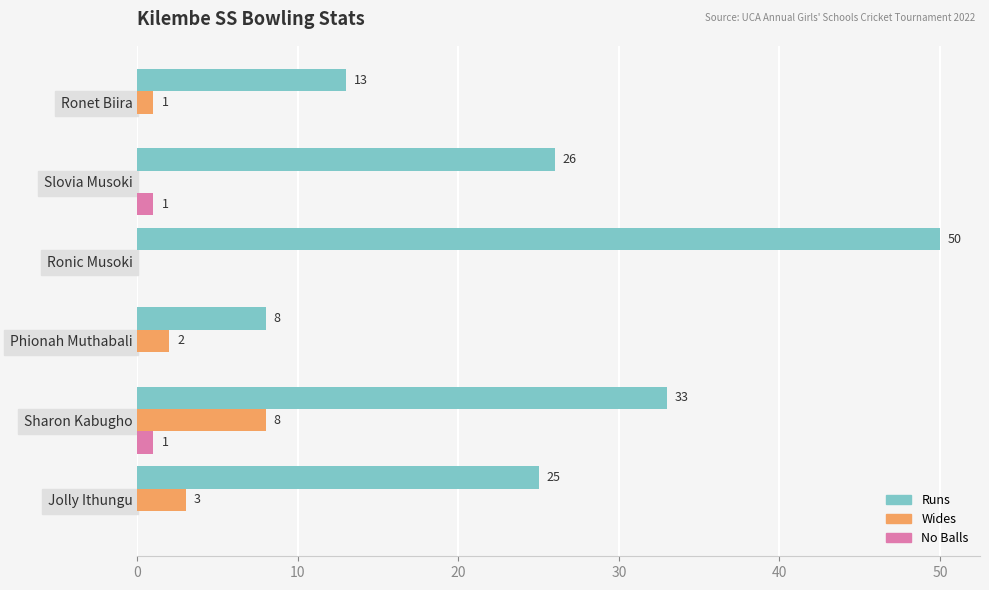

The value of Wides at Phionah Muthabali is 2. True or false?

True